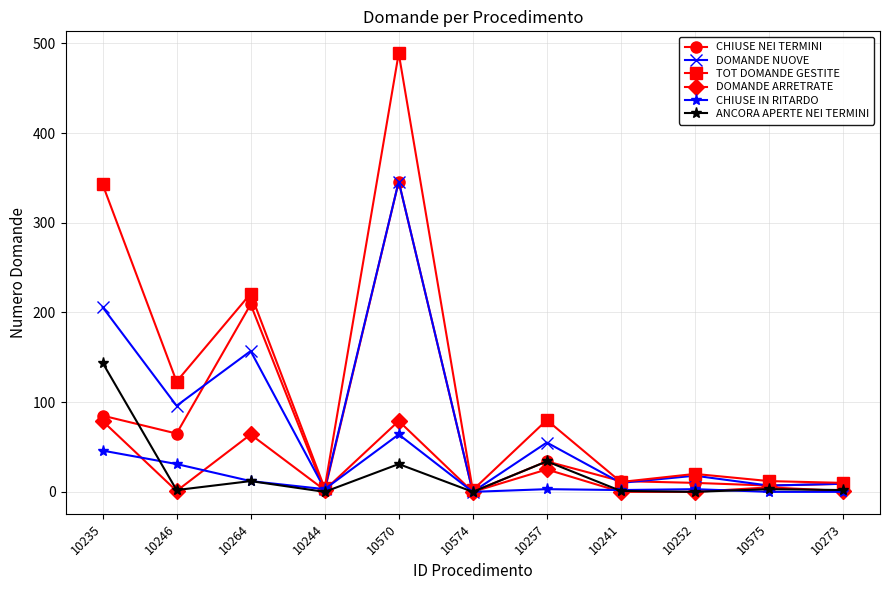

At which category is the sum across all series the highest?

10570